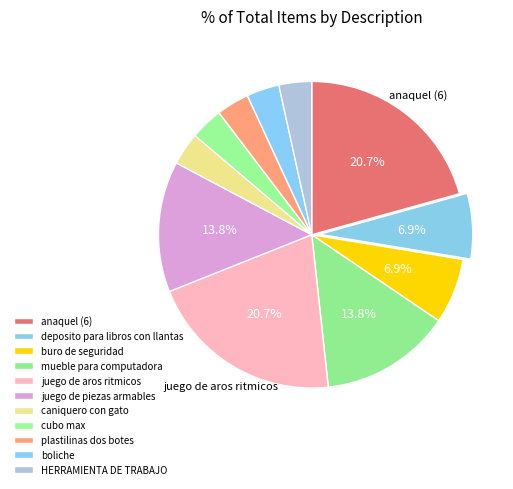

Is there a majority slice in this chart?

No